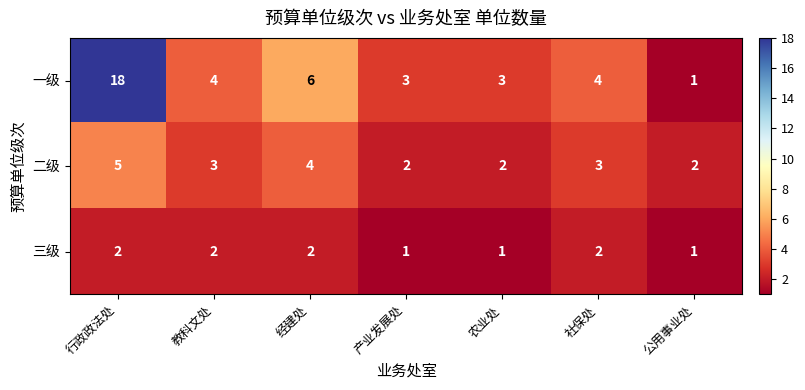

List the series in order of their peak value, lowest first.

三级, 二级, 一级